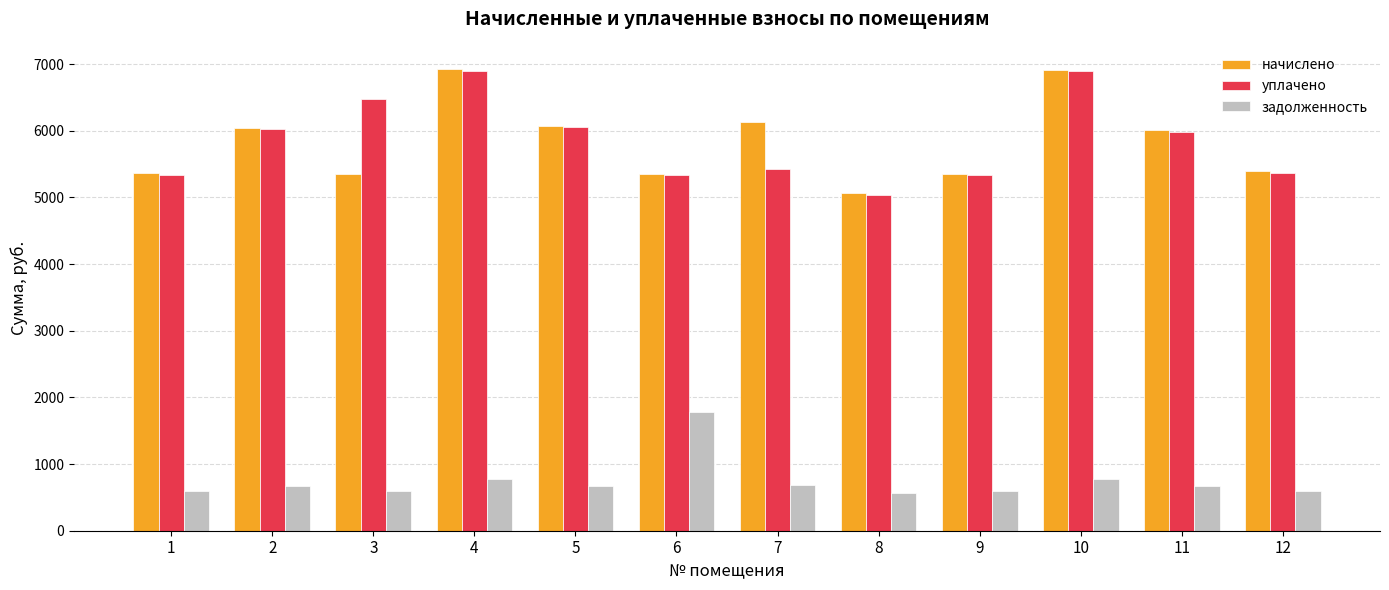

How many values in the начислено series exceed 6004?

6